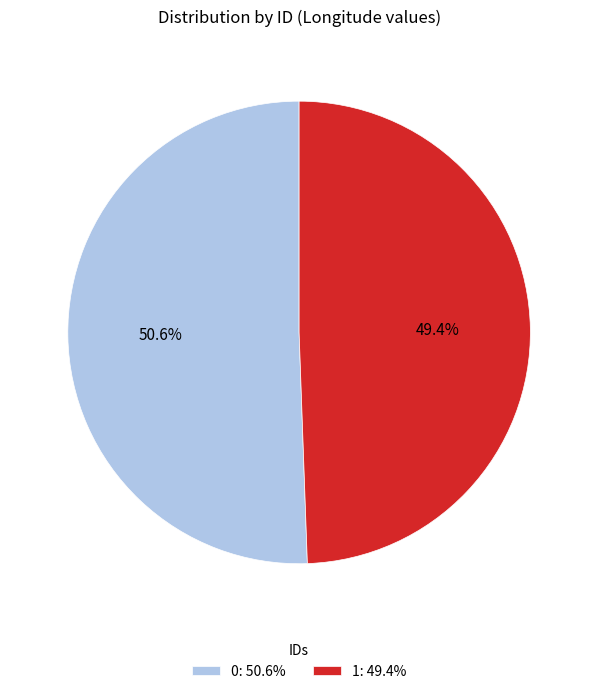

The 0 slice represents 51% of the pie. True or false?

True